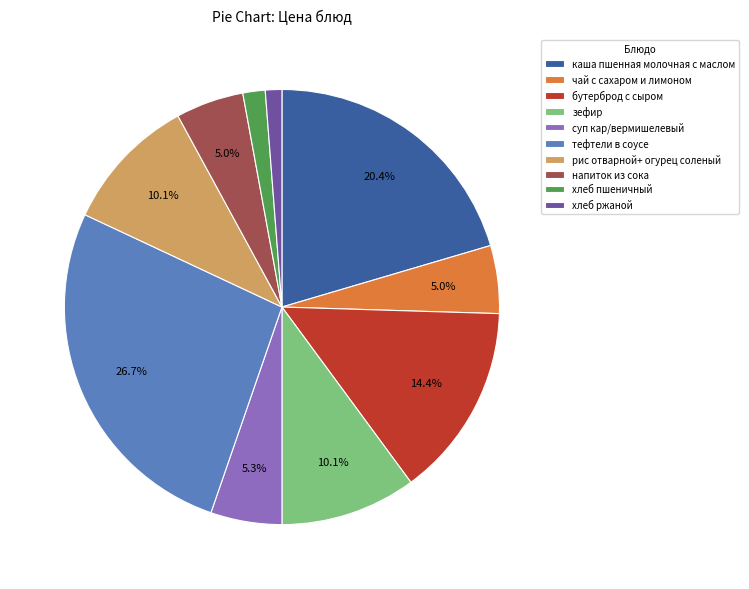

How many slices are in this pie chart?

10